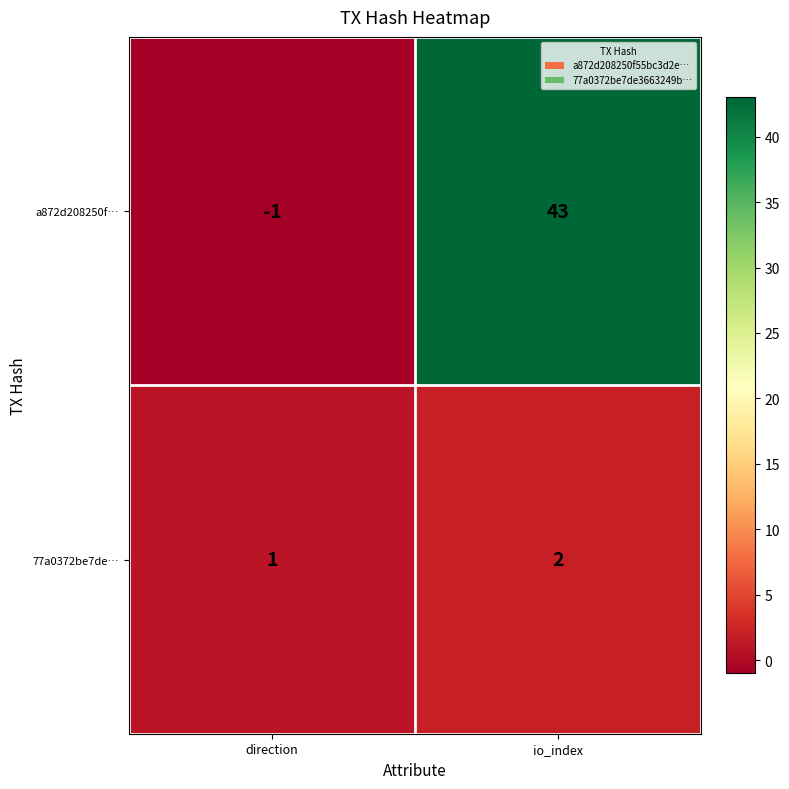

How many values in a872d208250f… are above zero?

1